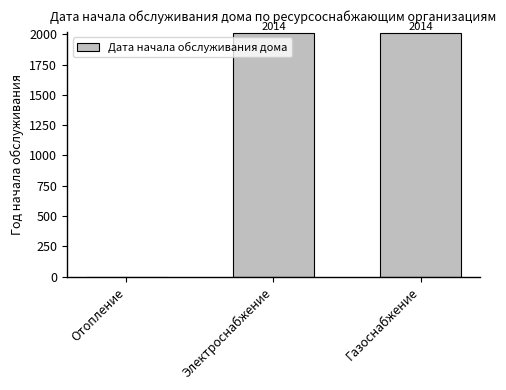

What is the sum of the values at Газоснабжение and Отопление?

2014